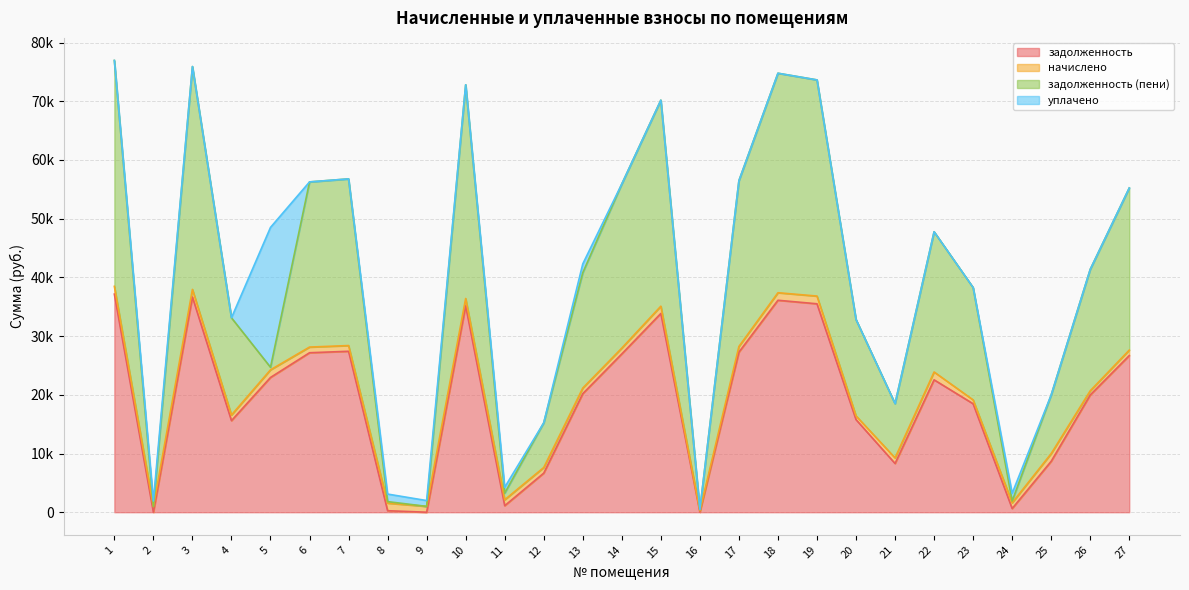

True or false: задолженность (пени) has more than 2 interior local peaks.

True